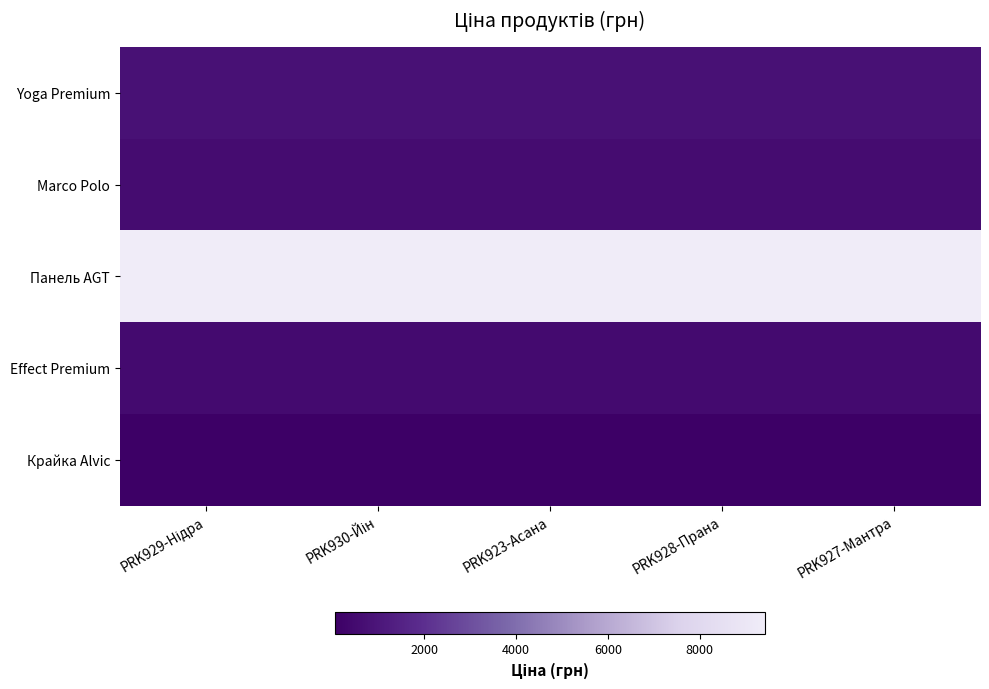

At which category does the chart reach its peak across all series?

PRK929-Нідра